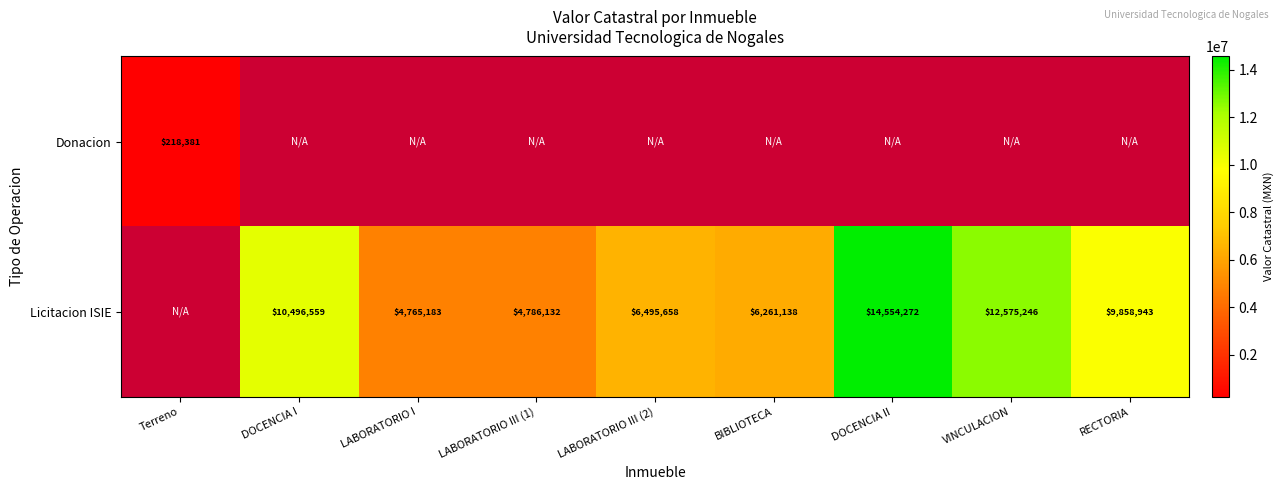

Is it true that Licitacion ISIE equals 16864416 at DOCENCIA I?

False